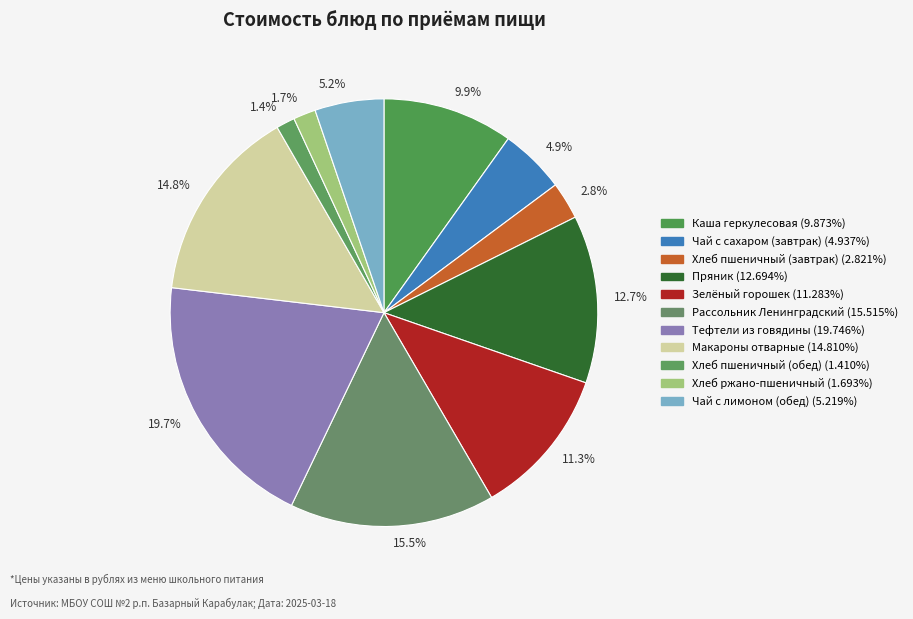

Is 1.7% the majority of the pie?

No